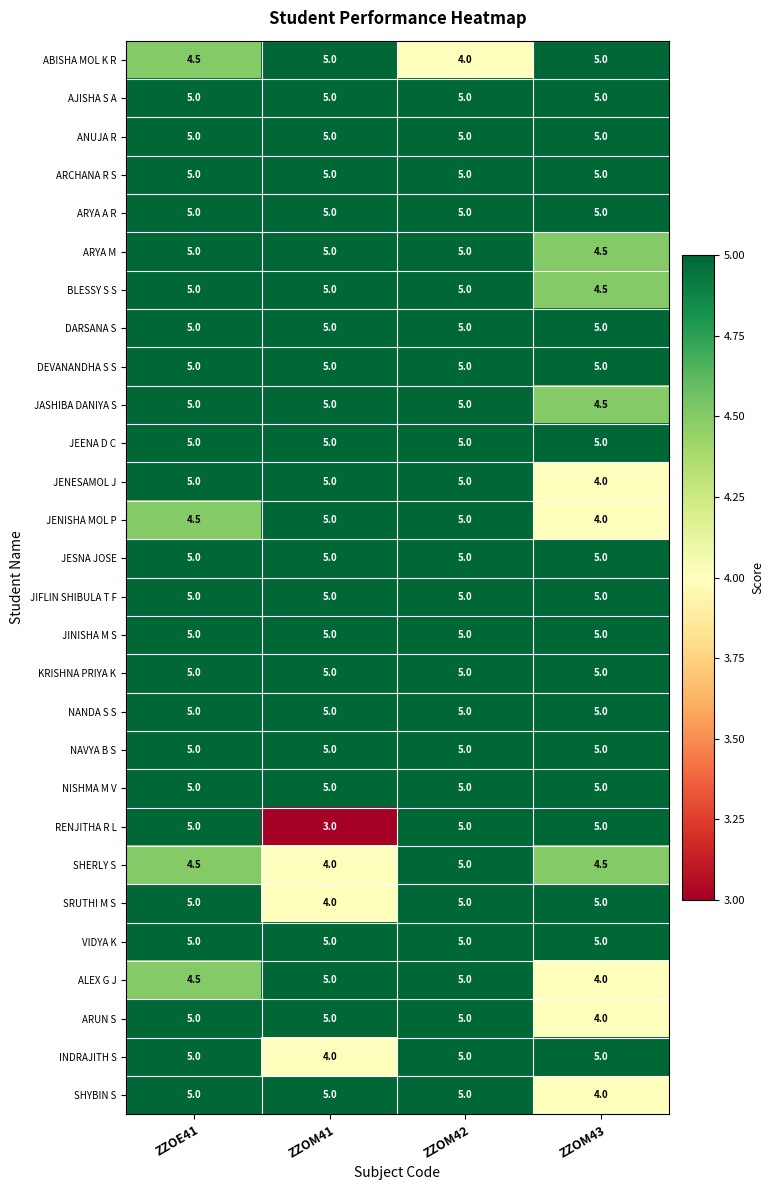

What is the total value across all series at ZZOM42?

139.0